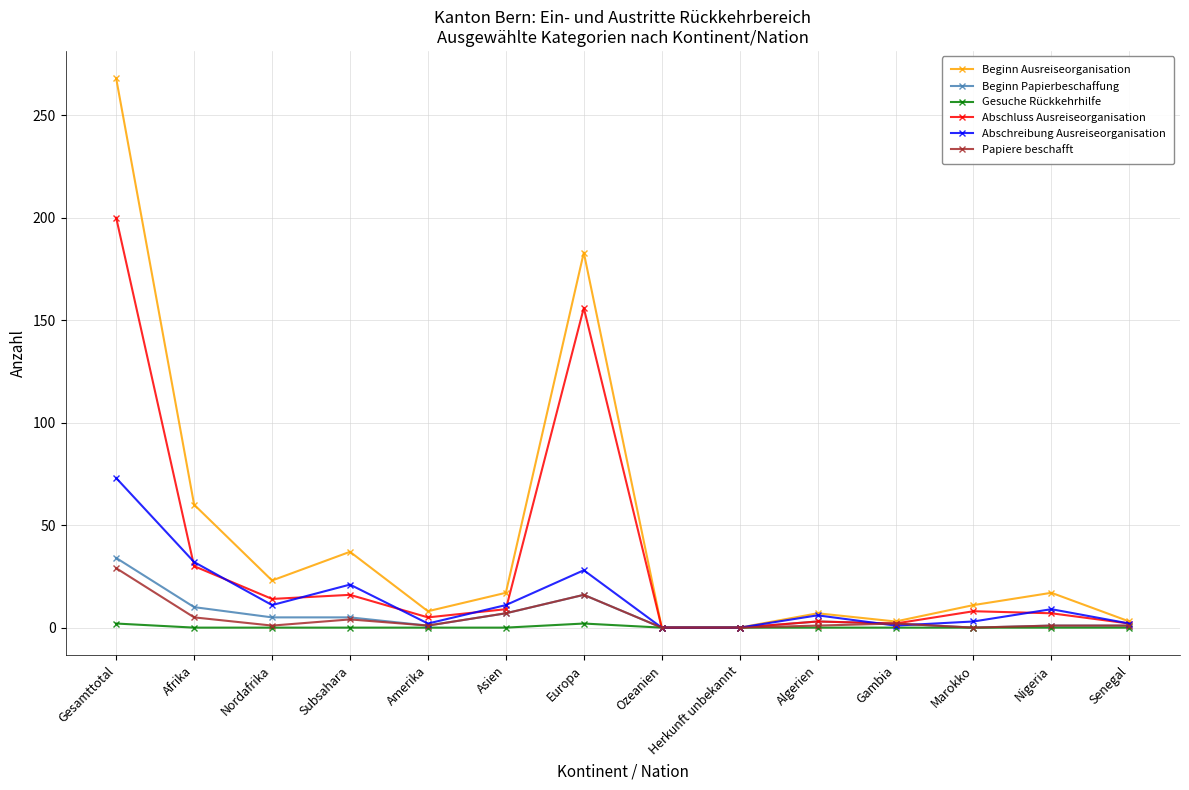

Which series changed the most between Asien and Ozeanien?

Beginn Ausreiseorganisation